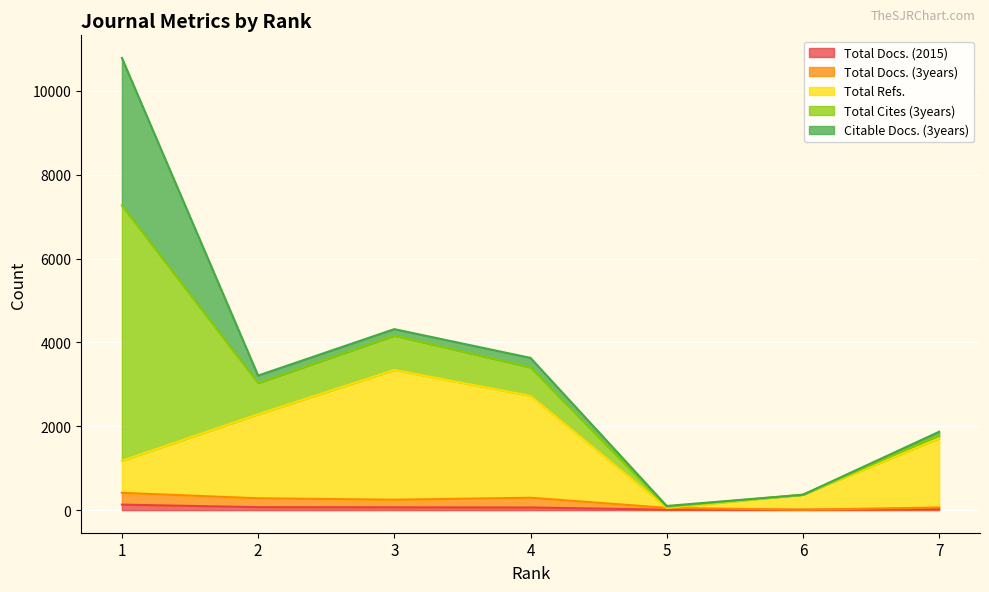

True or false: Total Docs. (2015) has more than 0 points higher than both neighbors.

False